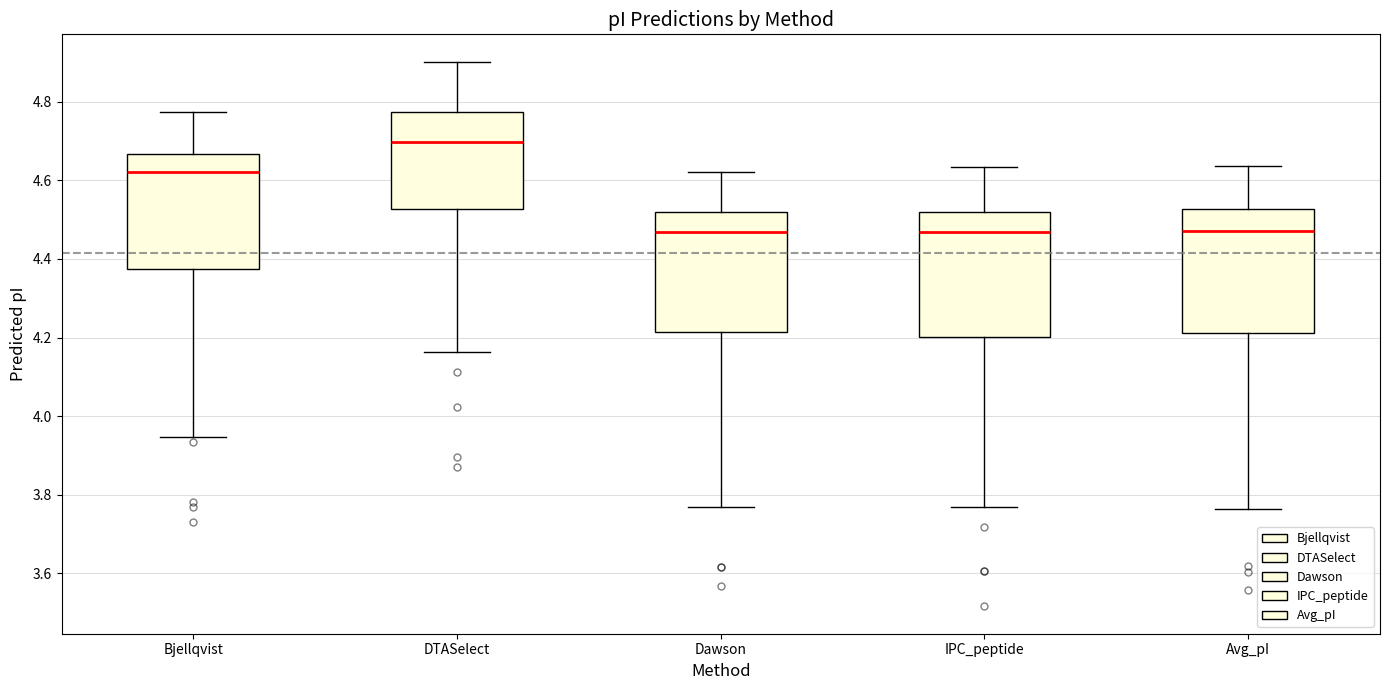

Reading left to right, transcribe this box plot: for each box, give where its median line is, the range the box spans, and where its two whiskers end, as read against the y-axis. The values are not printed on the chart, so give them approximately, as read against the axis.

Bjellqvist: median 4.62, box 4.38 to 4.66, whiskers 3.94 to 4.78
DTASelect: median 4.70, box 4.52 to 4.78, whiskers 4.16 to 4.90
Dawson: median 4.46, box 4.22 to 4.52, whiskers 3.78 to 4.62
IPC_peptide: median 4.46, box 4.20 to 4.52, whiskers 3.78 to 4.64
Avg_pI: median 4.48, box 4.22 to 4.52, whiskers 3.76 to 4.64